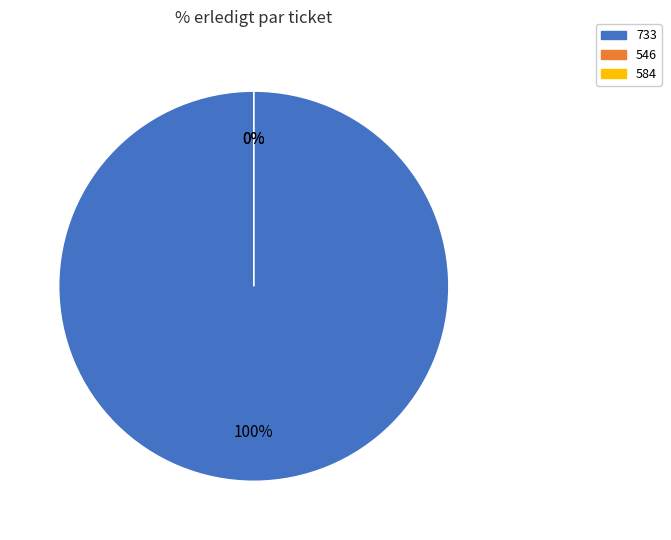

Rank the categories by value from highest to lowest.

733, 546, 584